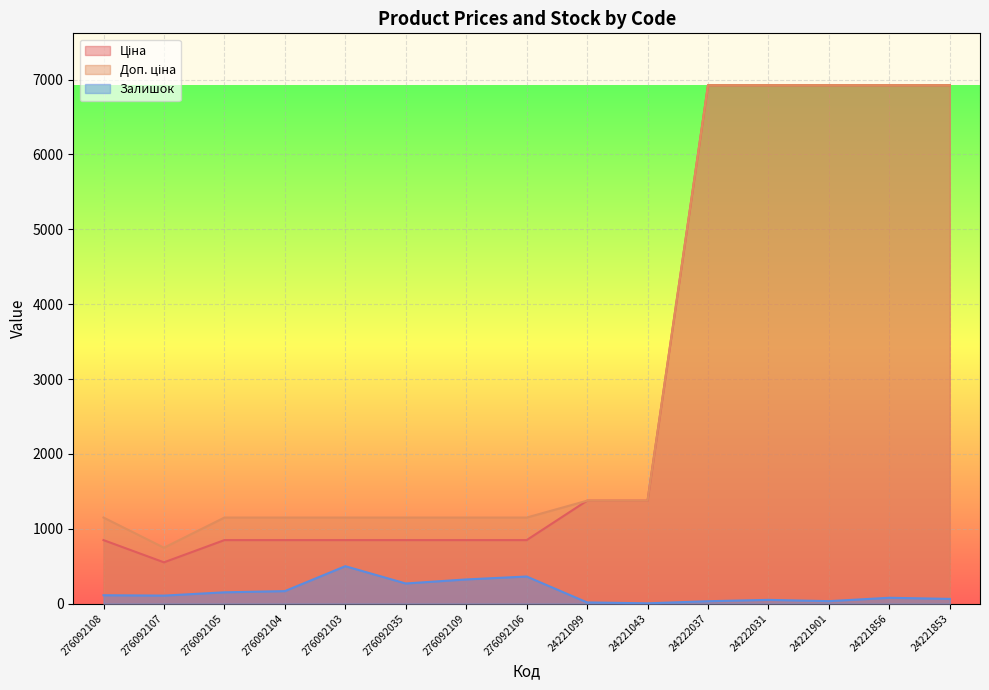

Which series changed the most between 276092107 and 24221099?

Ціна